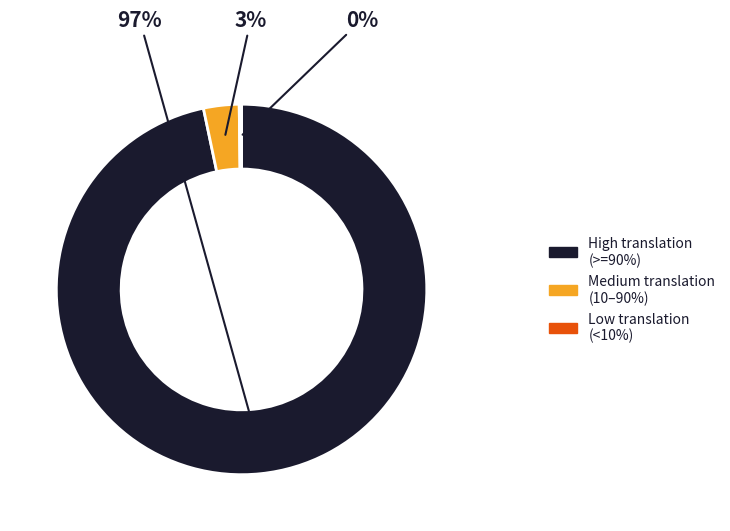

Between High translation (>=90%) and Medium translation (10–90%), which is larger?

High translation (>=90%)